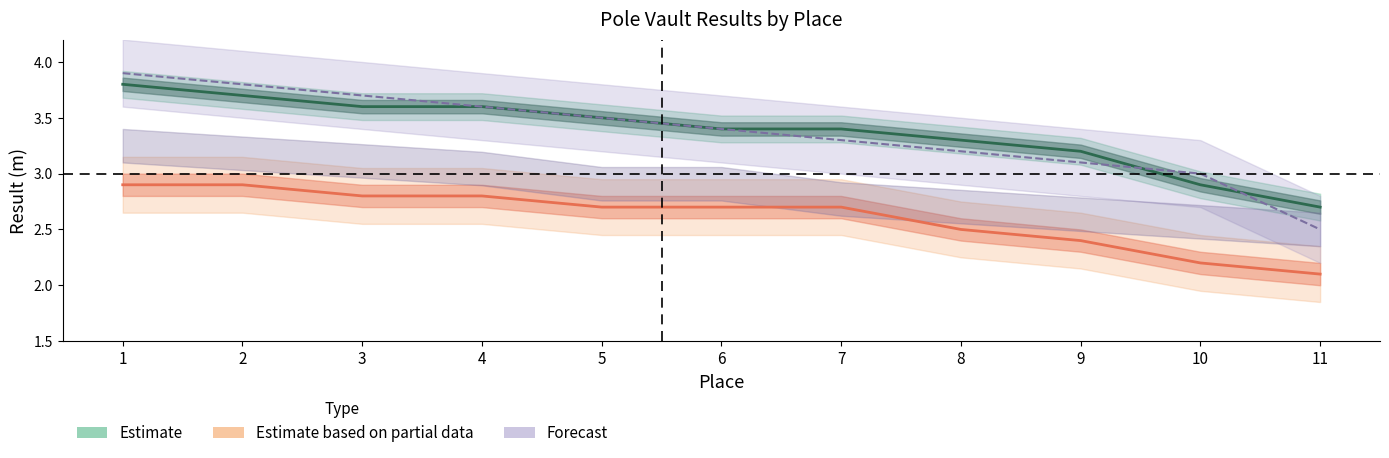

Is the value of Estimate based on partial data (Group 2) at 4 greater than the value of Forecast (Ranking Group 1) at 6?

No